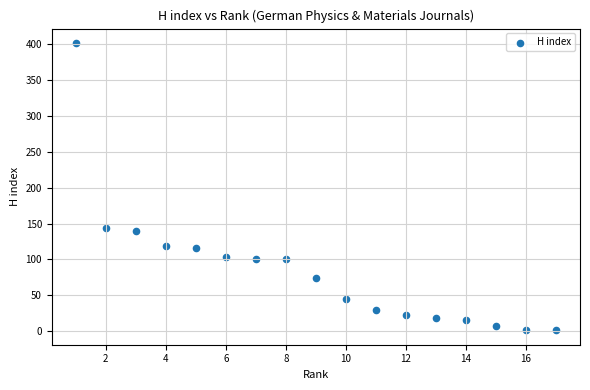

What Y value in the scatter plot is closest to 201?

144